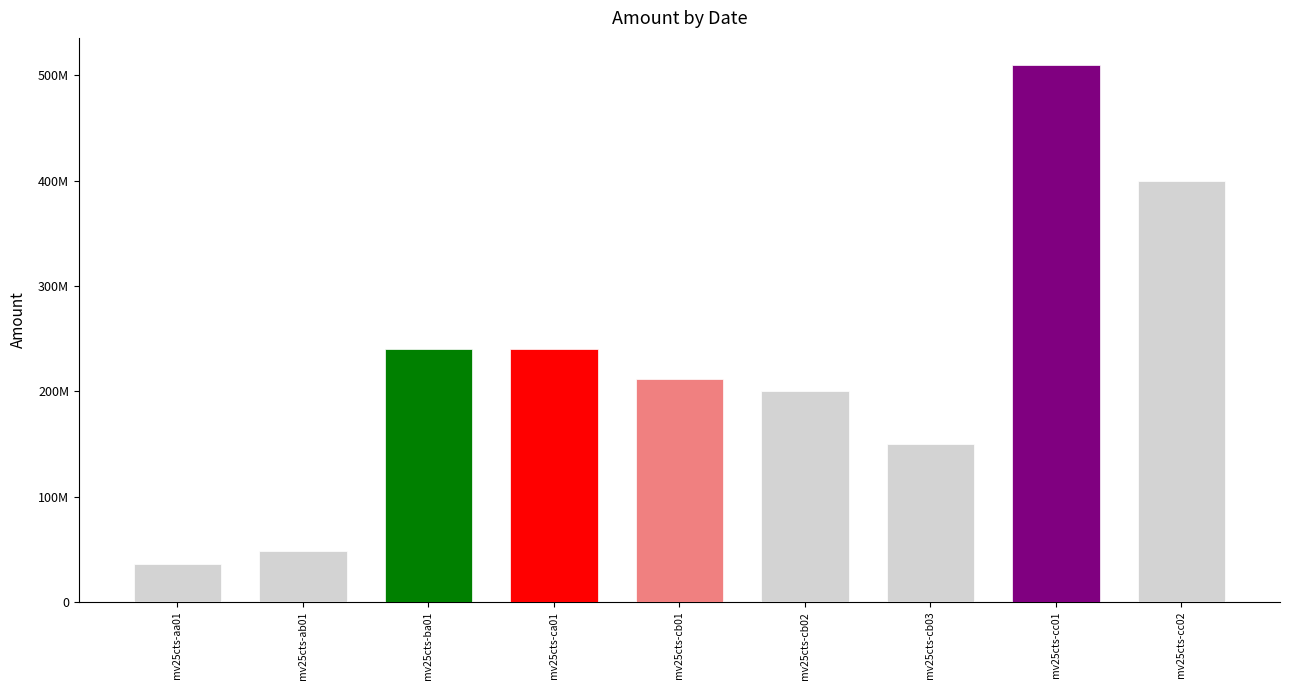

What is the sum of the values at mv25cts-aa01 and mv25cts-cc02?

436000000